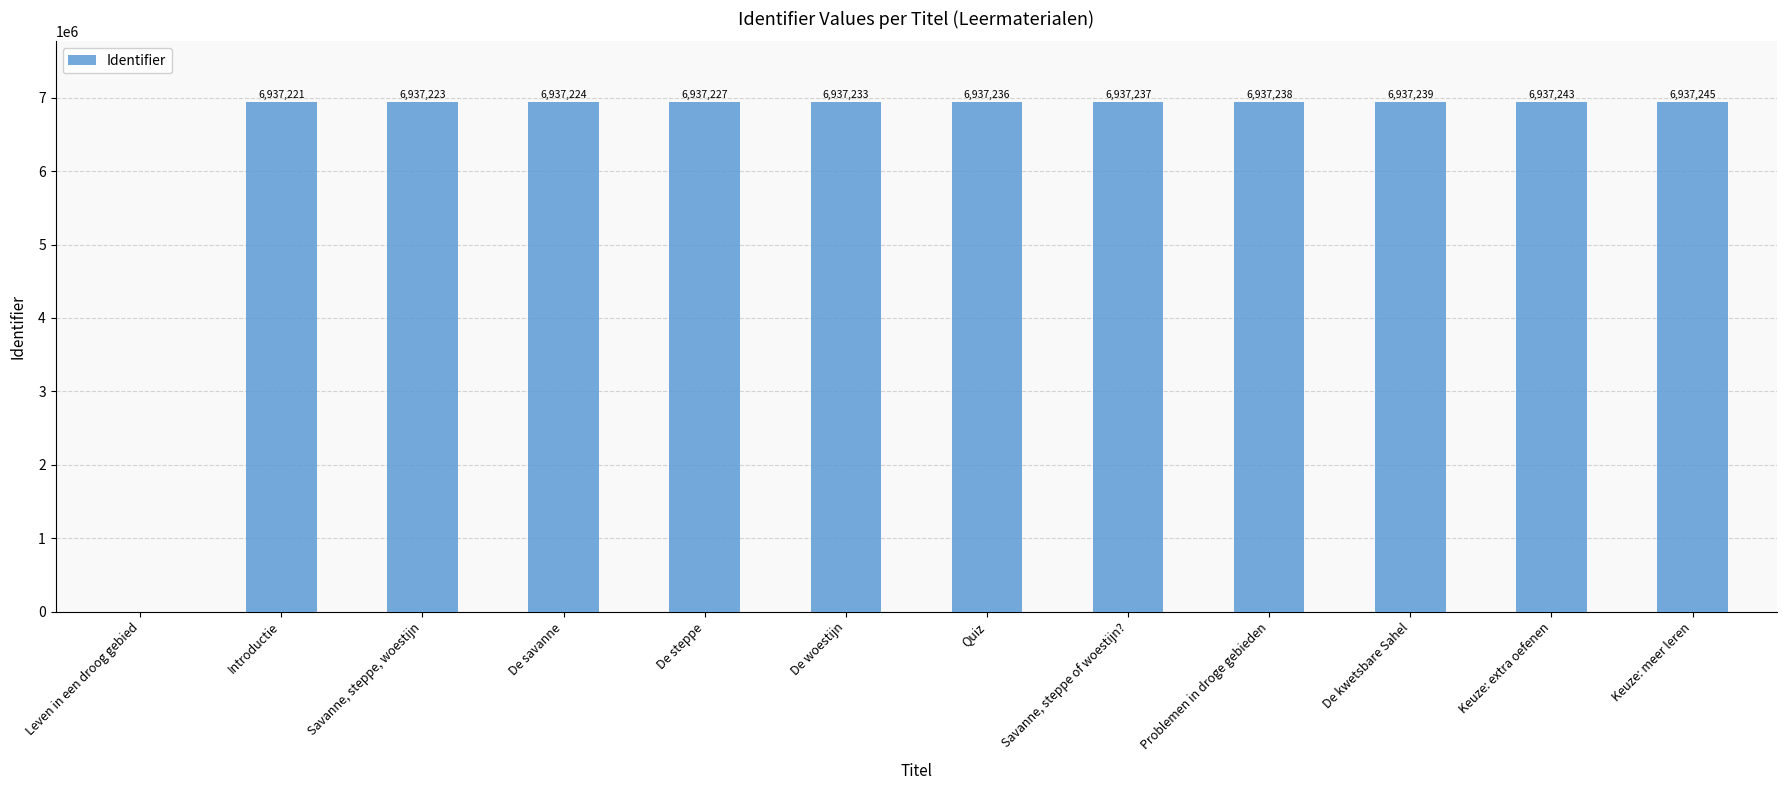

What is the maximum value shown in the chart?

6937245